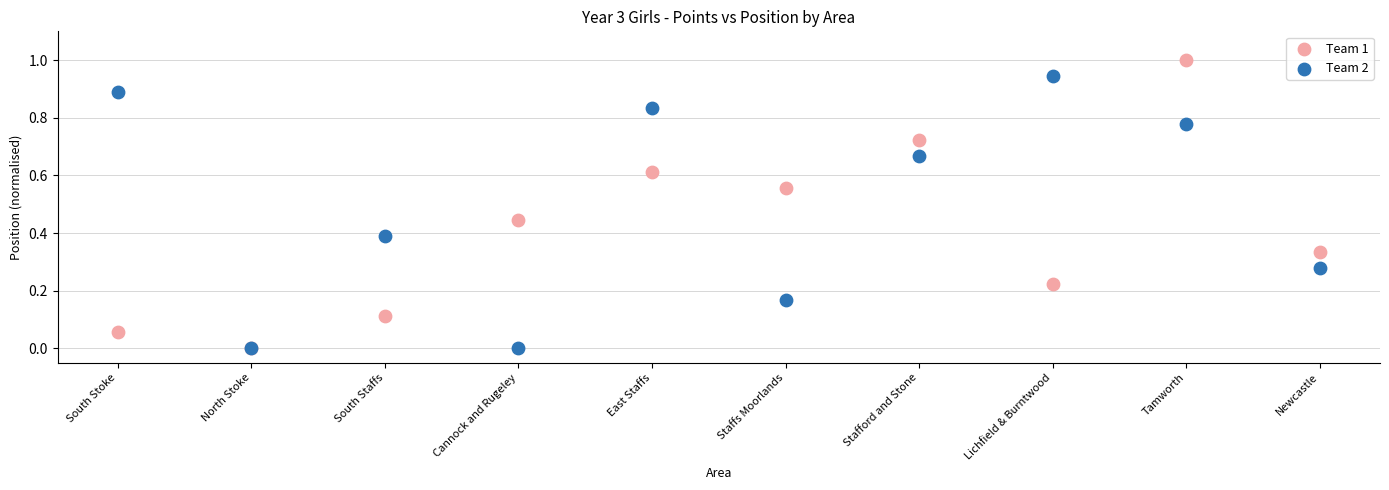

What are all the series names shown in the legend?

Team 1, Team 2